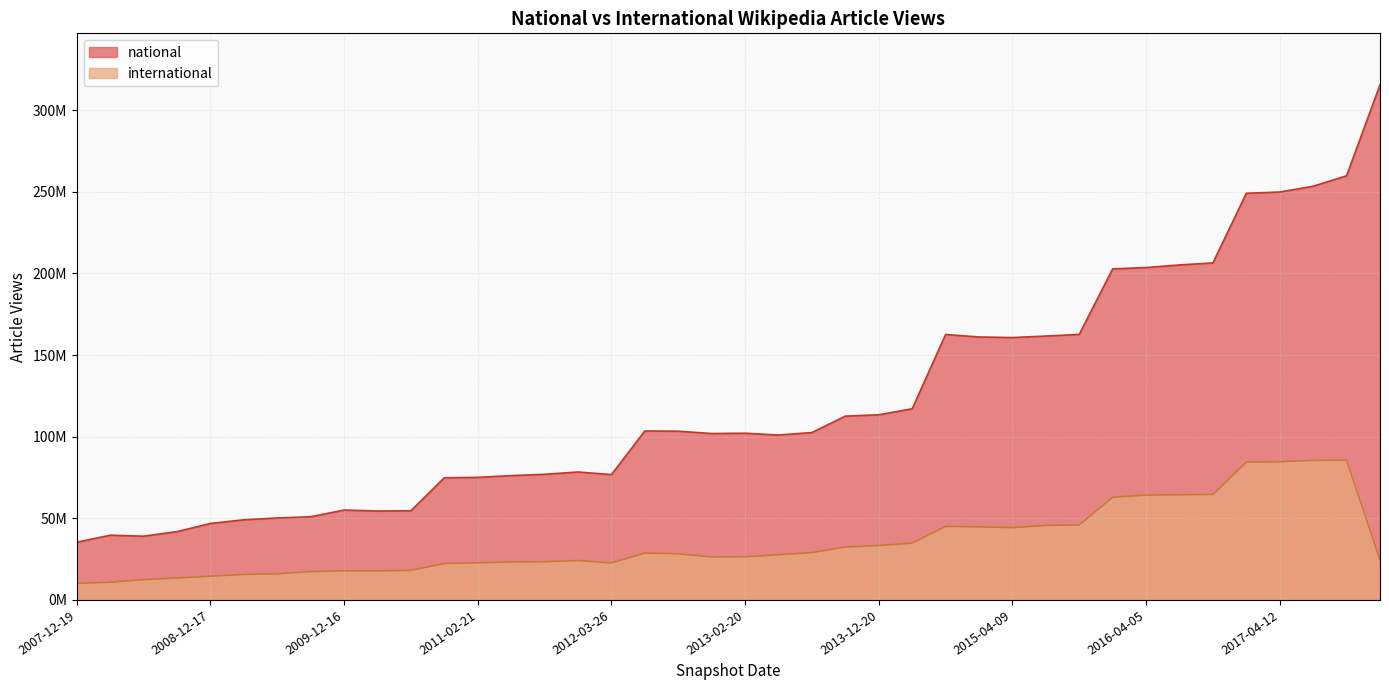

What is the maximum value shown in the chart?

315572316